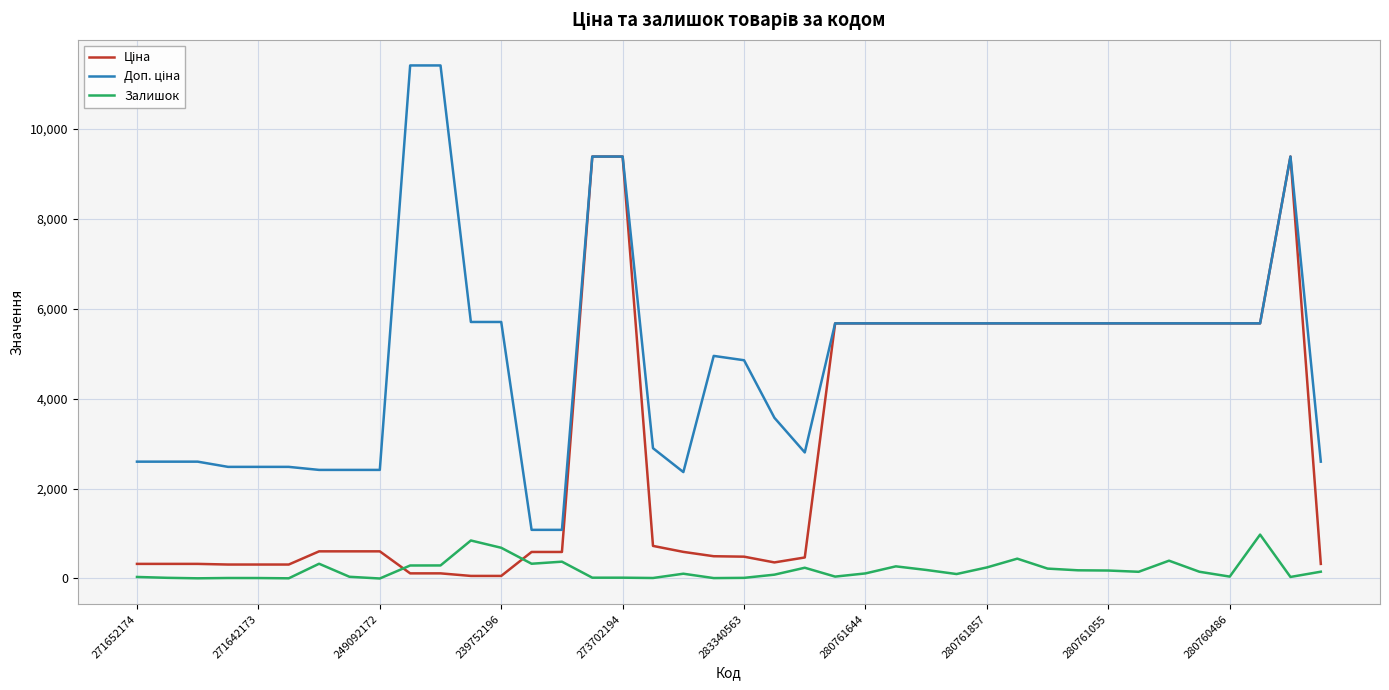

What is the greatest value displayed?

11410.0